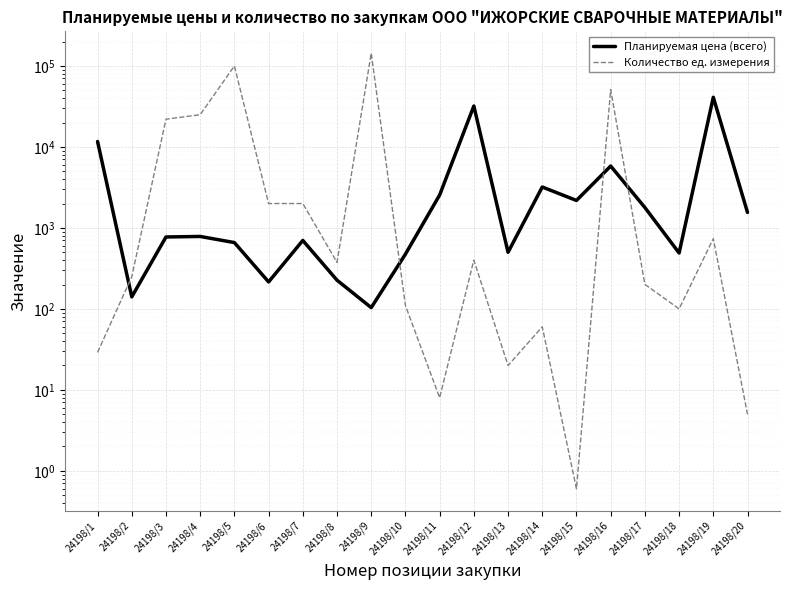

What is the average value of the Количество ед. измерения series?

17422.3